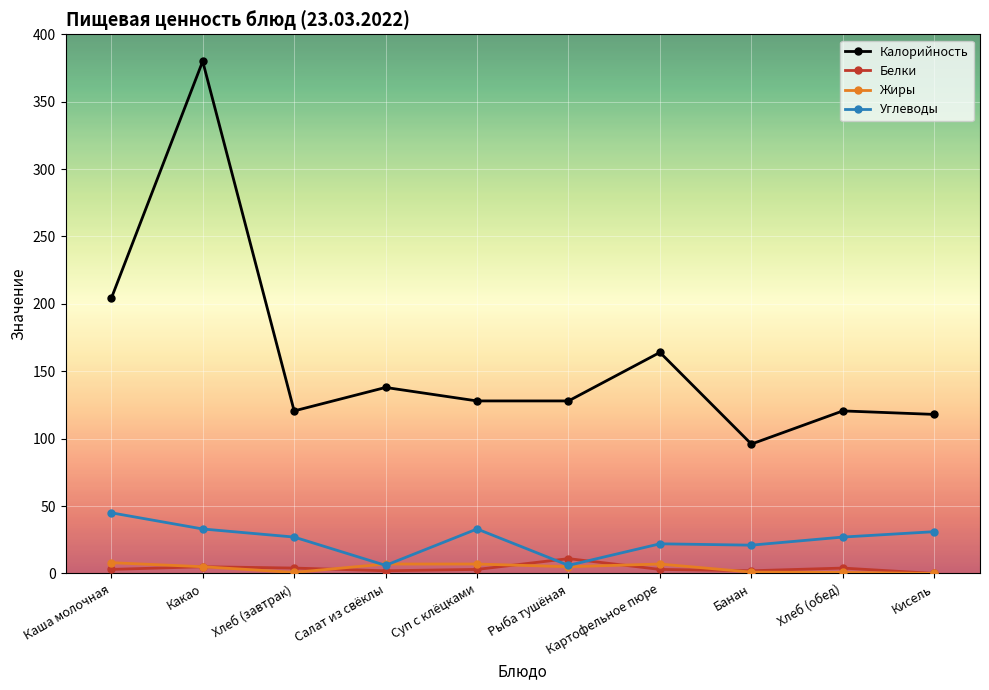

What is the average value of the Жиры series?

4.2